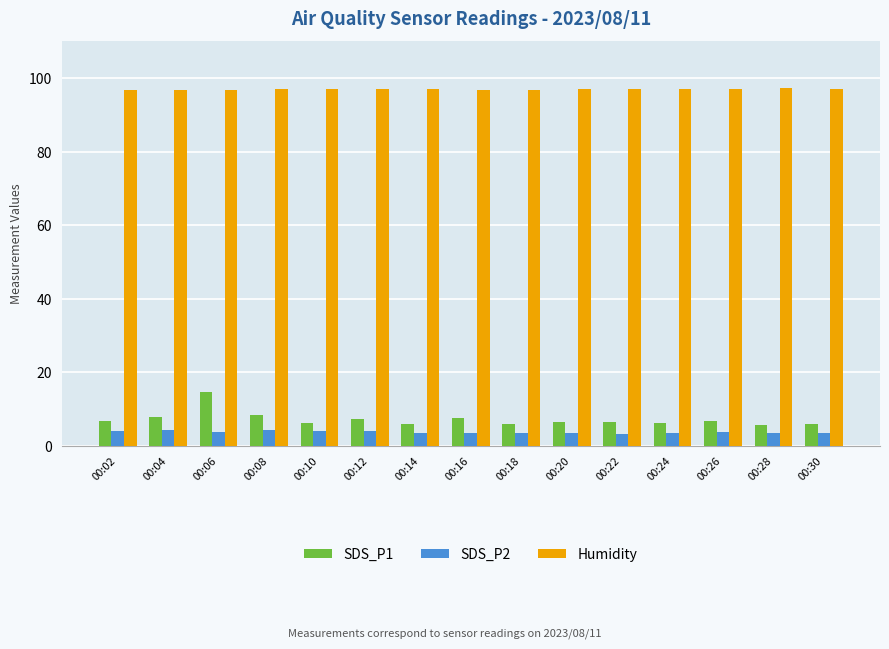

List the series in order of their peak value, lowest first.

SDS_P2, SDS_P1, Humidity